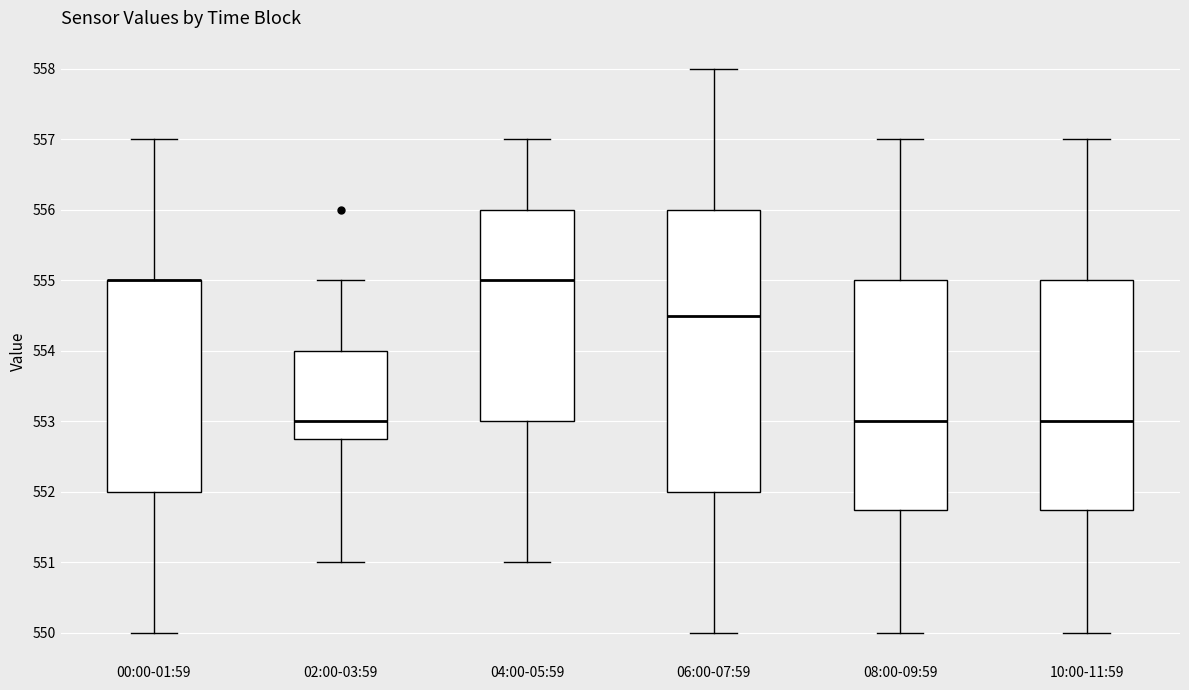

Reading left to right, read every box against the y-axis: the position of its median line, the range the box covers, and the ends of its whiskers. The values are not printed on the chart, so give them approximately, as read against the axis.

00:00-01:59: median 555.0 (drawn on the box's upper edge), box 552.0 to 555.0, whiskers 550.0 to 557.0
02:00-03:59: median 553.0, box 552.8 to 554.0, whiskers 551.0 to 555.0
04:00-05:59: median 555.0, box 553.0 to 556.0, whiskers 551.0 to 557.0
06:00-07:59: median 554.5, box 552.0 to 556.0, whiskers 550.0 to 558.0
08:00-09:59: median 553.0, box 551.8 to 555.0, whiskers 550.0 to 557.0
10:00-11:59: median 553.0, box 551.8 to 555.0, whiskers 550.0 to 557.0